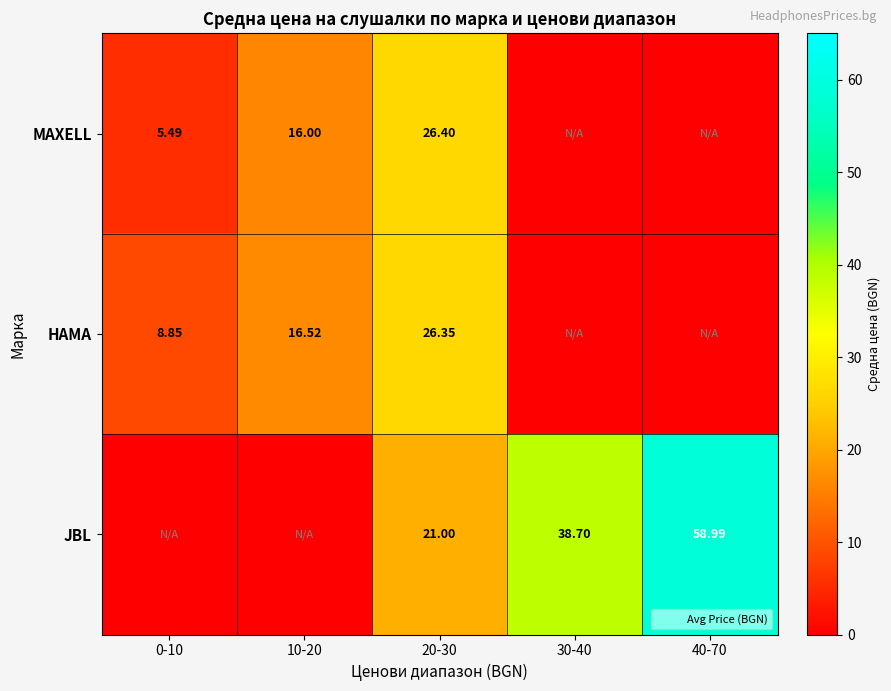

Rank the categories by HAMA value from lowest to highest.

30-40, 40-70, 0-10, 10-20, 20-30